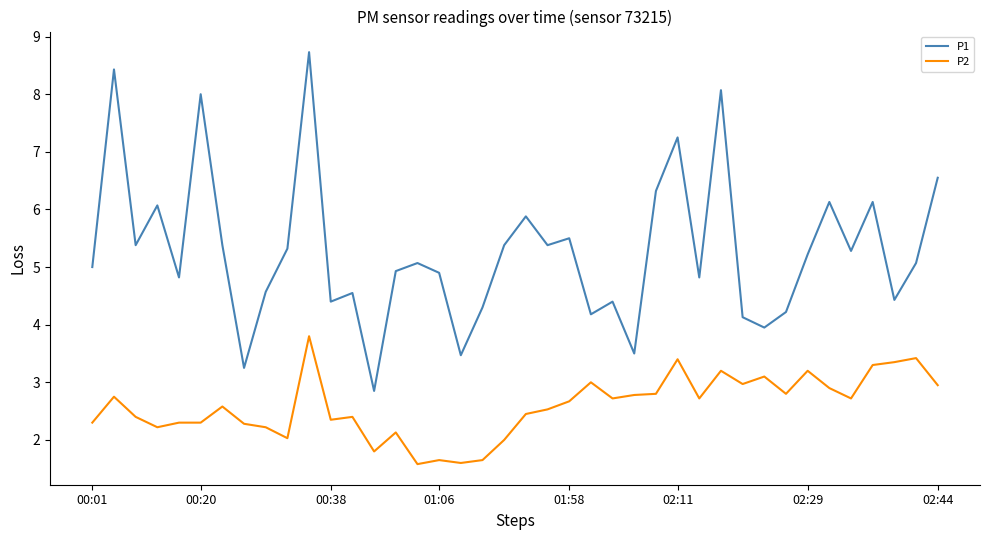

What are all the series names shown in the legend?

P1, P2